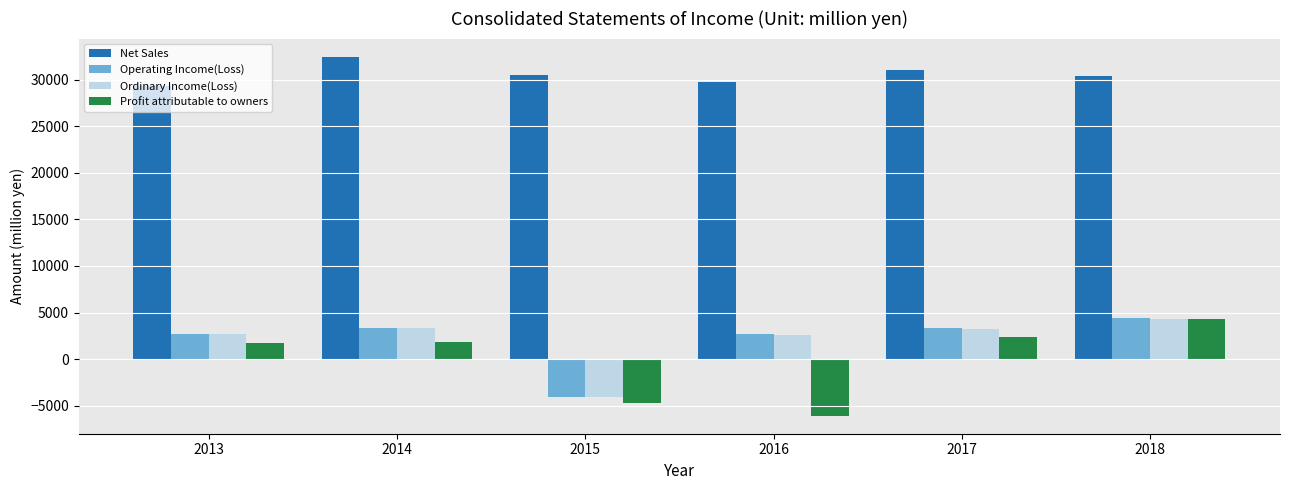

How many positive values does the Profit attributable to owners series have?

4